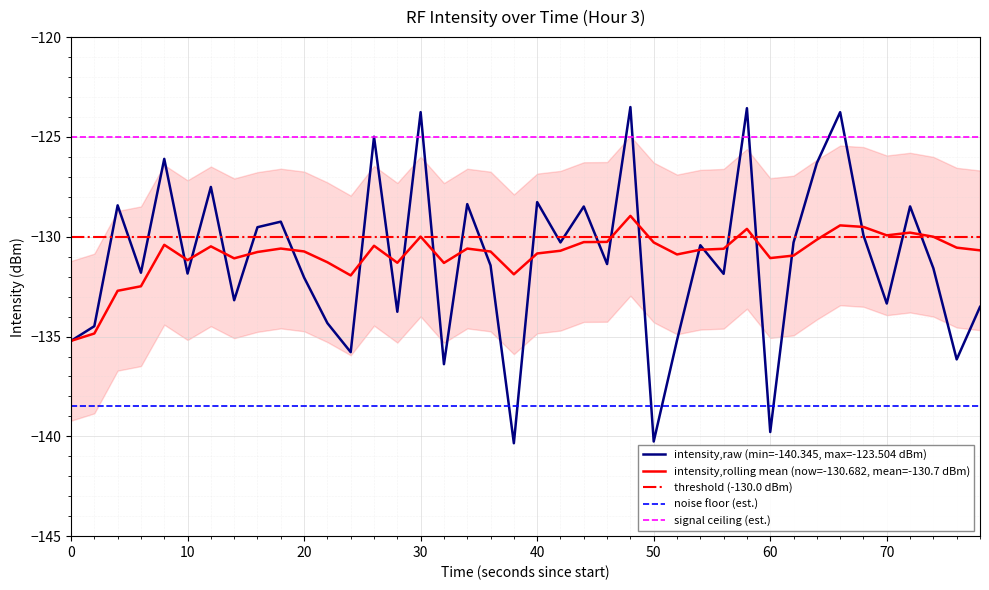

True or false: intensity,rolling mean (now=-130.682, mean=-130.7 dBm) and signal ceiling (est.) intersect in this chart.

False